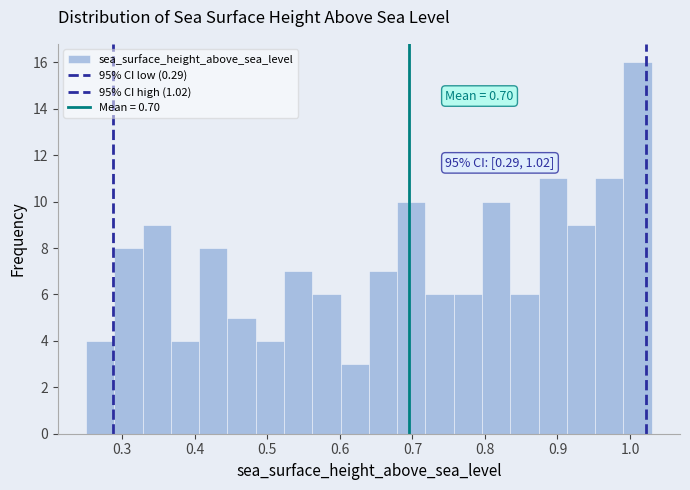

Read against the x-axis, roughly where is the centre of the tallest bar?

1.01